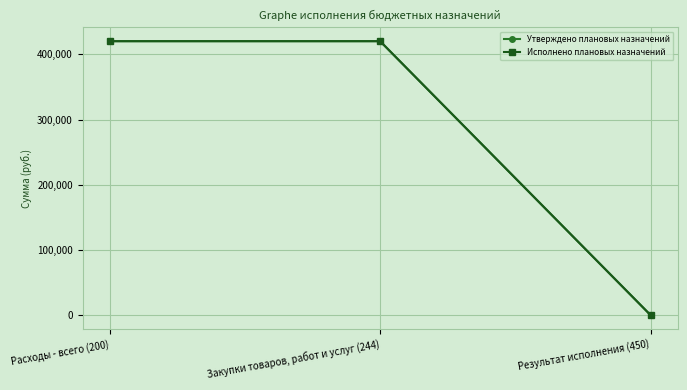

What is the difference between the maximum and minimum values in the Утверждено плановых назначений series?

420137.4